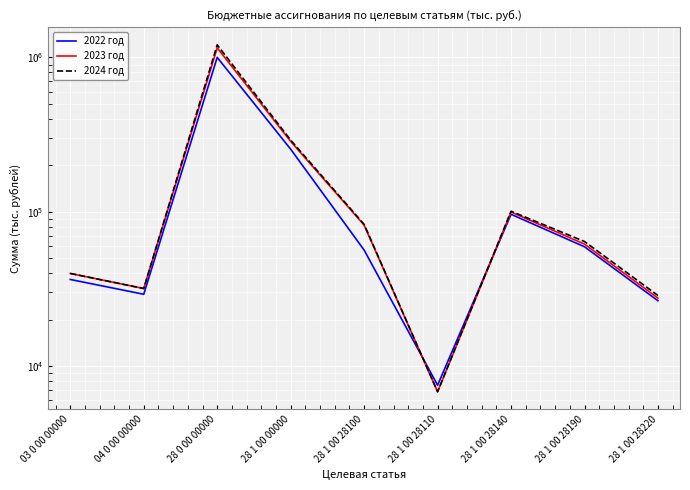

At which category does 2024 год reach its first local peak?

28 0 00 00000